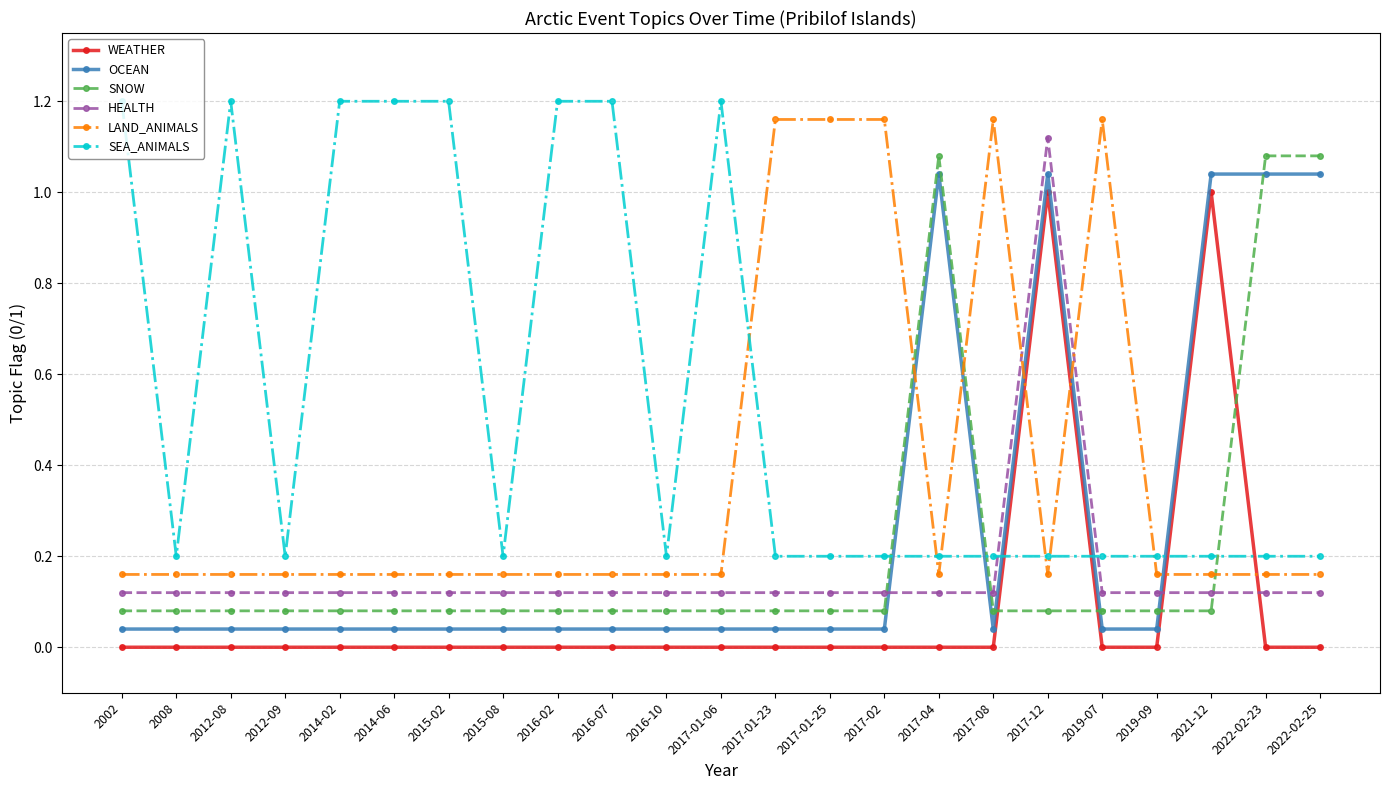

True or false: WEATHER has a value of -0.6 at 2017-01-23.

False